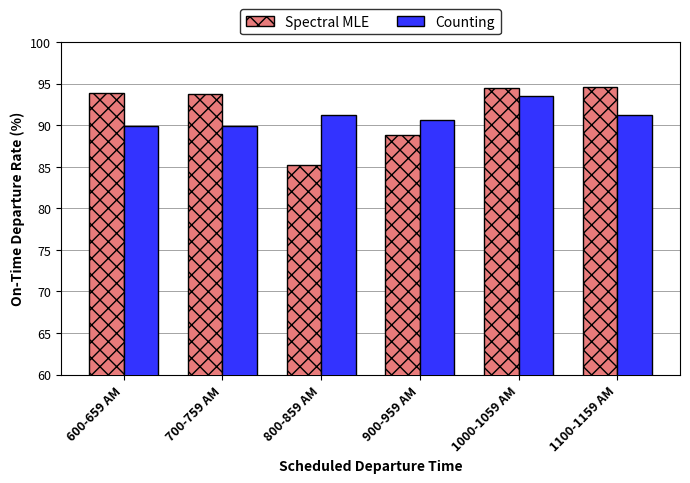

Is it true that Counting equals 56.2 at 1000-1059 AM?

False